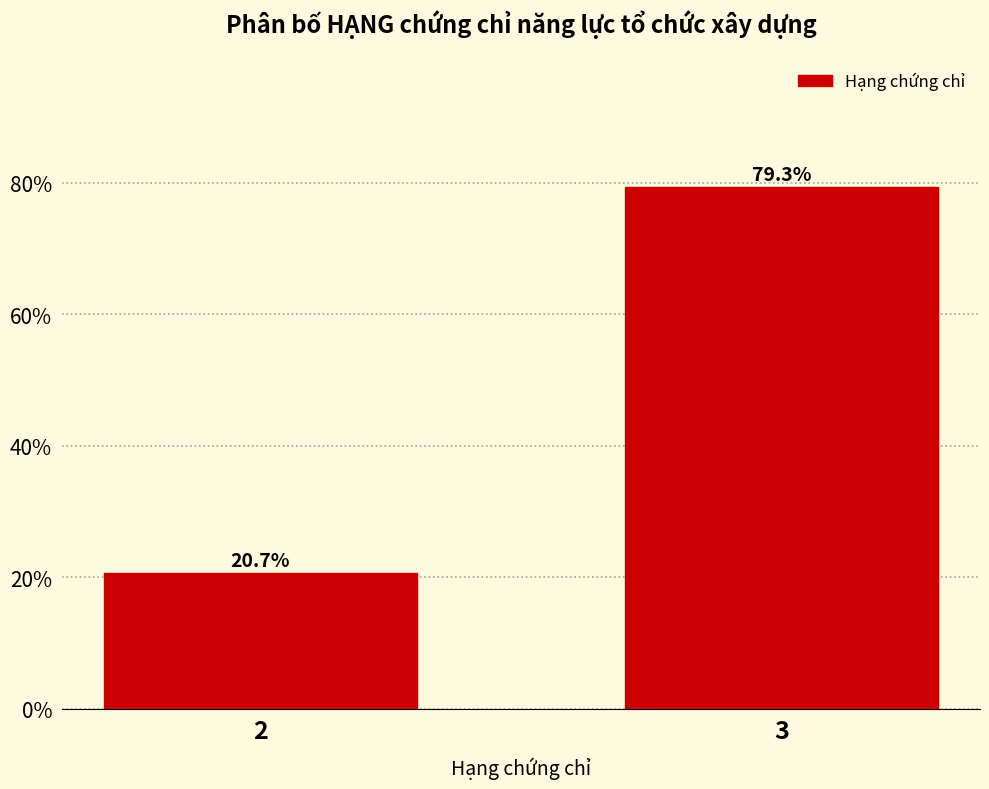

Reading left to right, list all the values displayed in this chart.

2=20.7	3=79.3